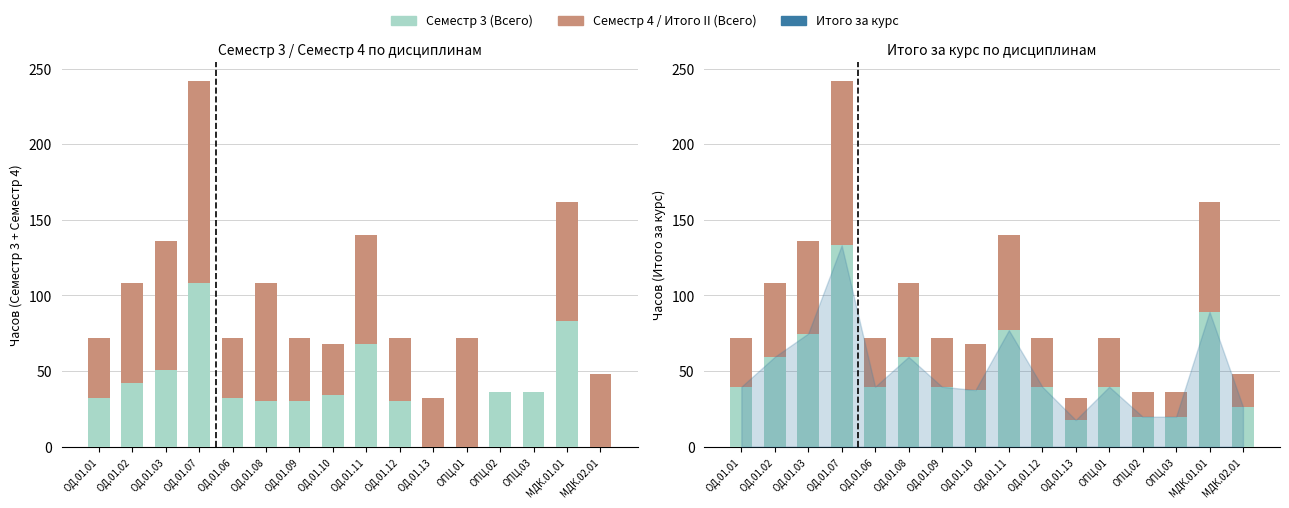

Which series has the largest total across all categories?

Семестр 4 (Всего)